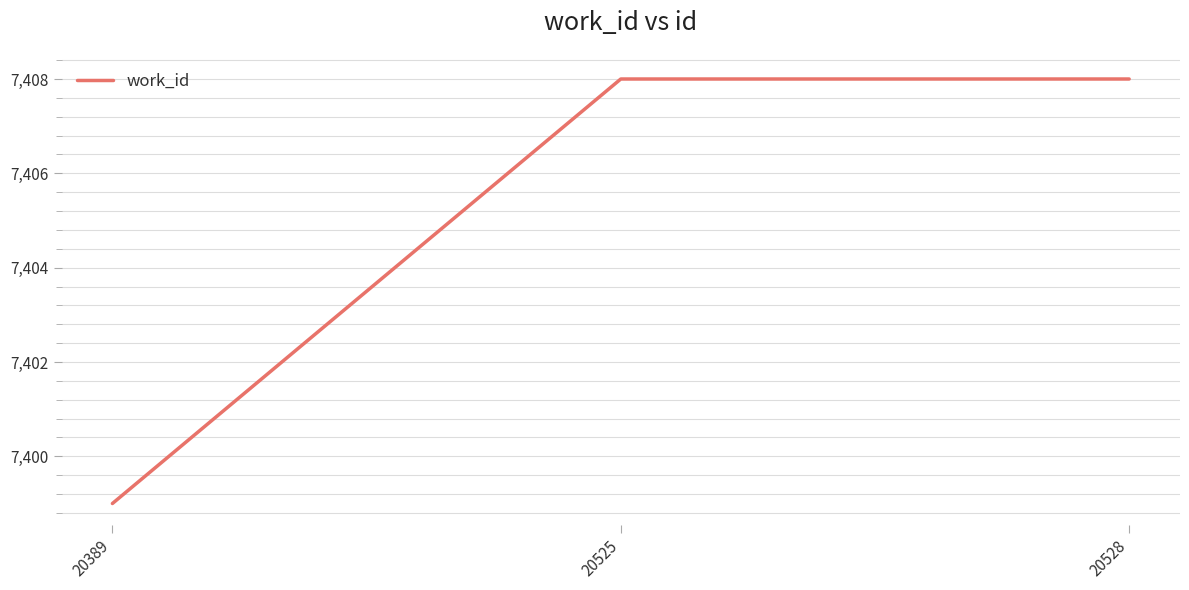

True or false: the data shows 7408 at 20525.

True